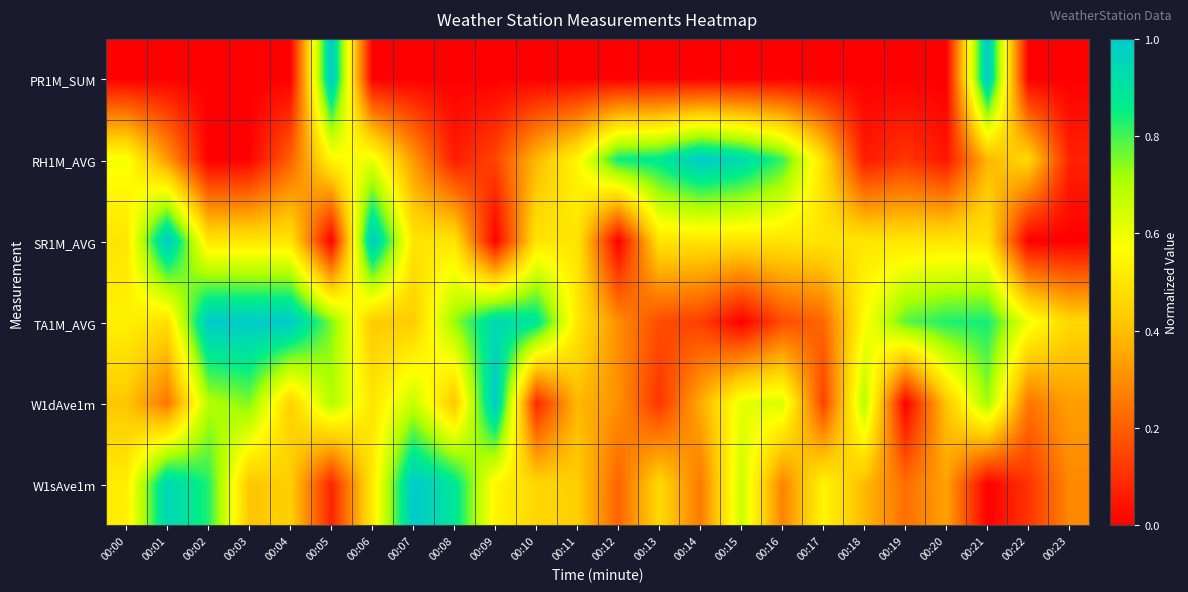

Which series has the widest spread of values?

PR1M_SUM